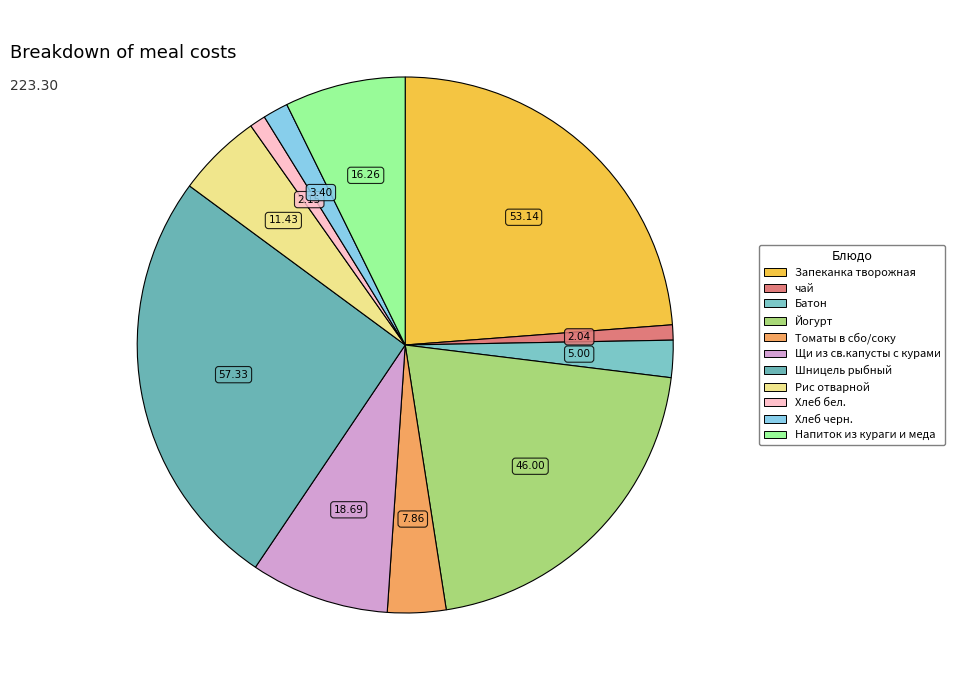

The чай slice represents 1% of the pie. True or false?

True